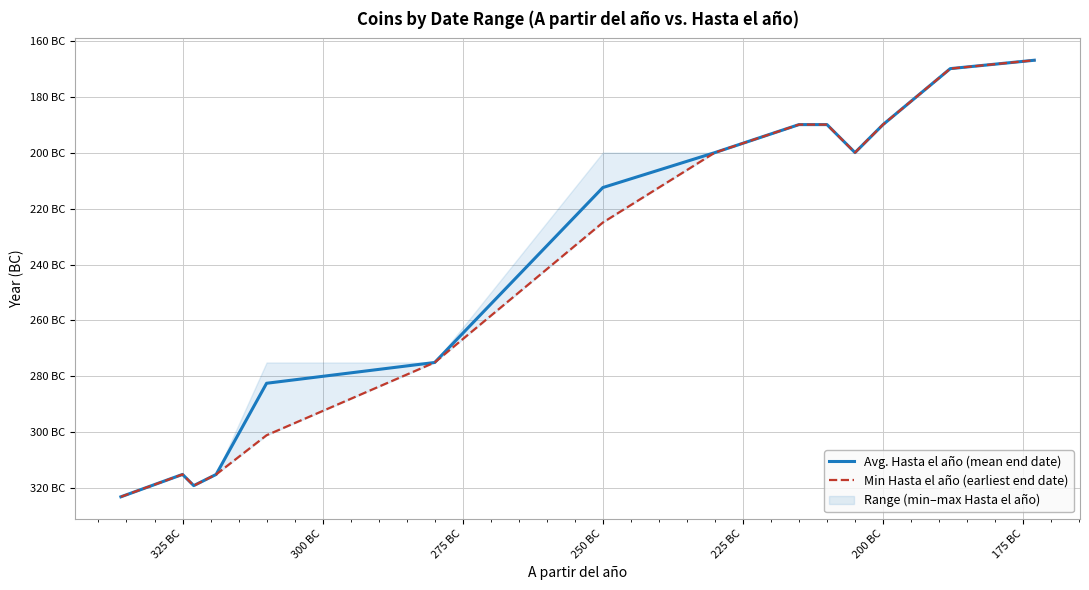

True or false: Min Hasta el año (earliest end date) has more than 1 interior local peaks.

False